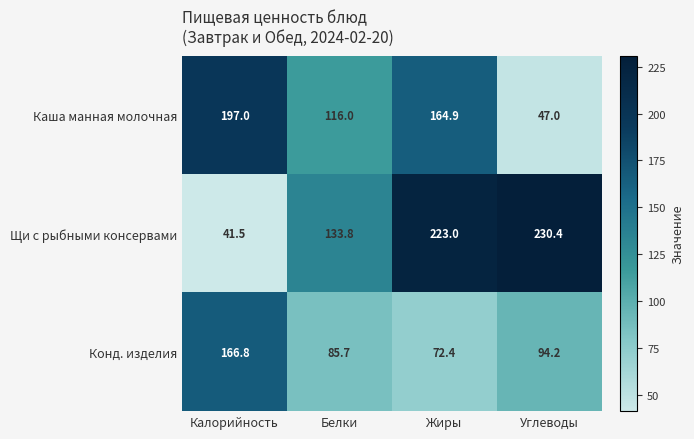

What is the difference between the Щи с рыбными консервами values at Калорийность and Белки?

92.3